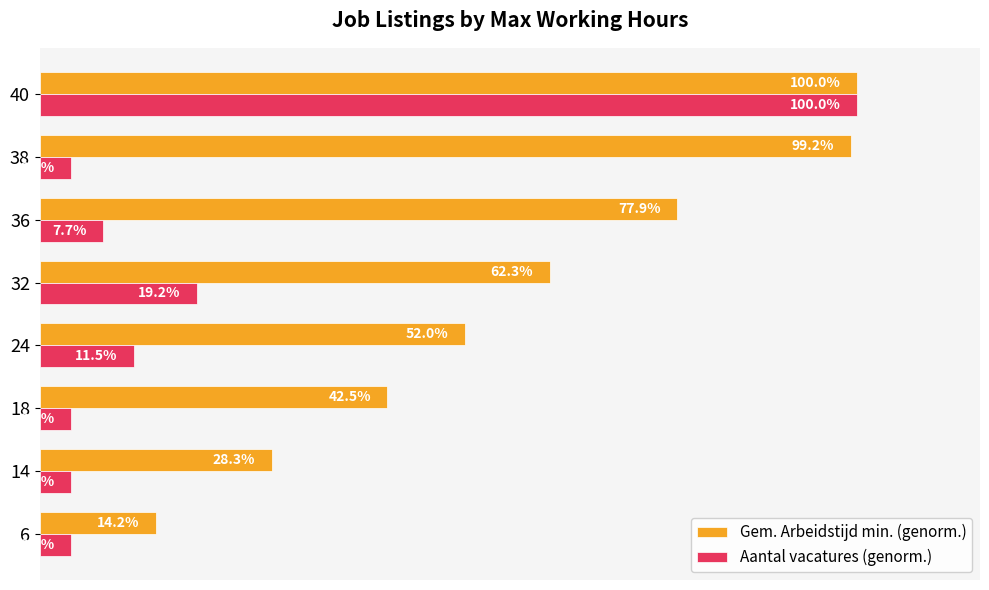

Which series has the largest total across all categories?

Gem. Arbeidstijd min. (genorm.)